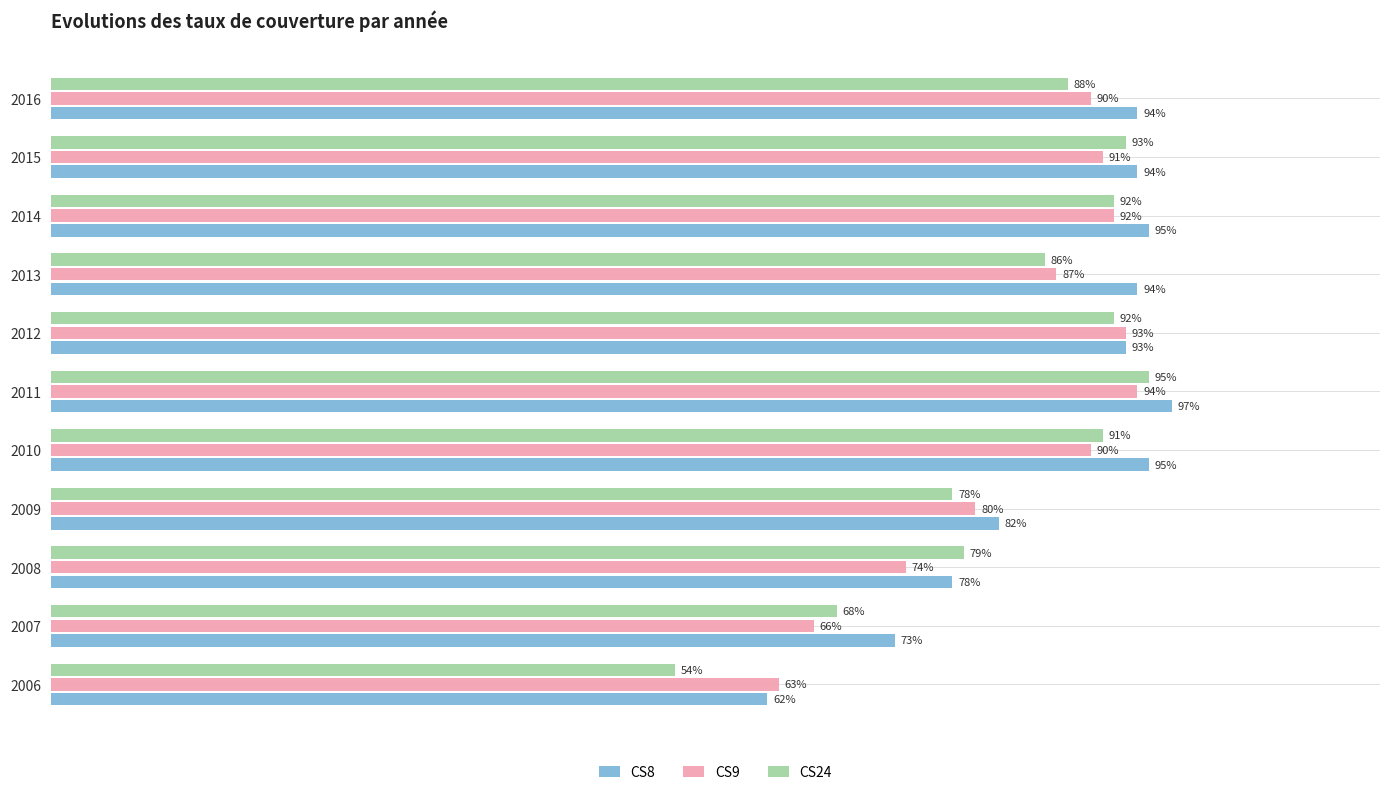

Between 2007 and 2012, which series saw the biggest shift?

CS9